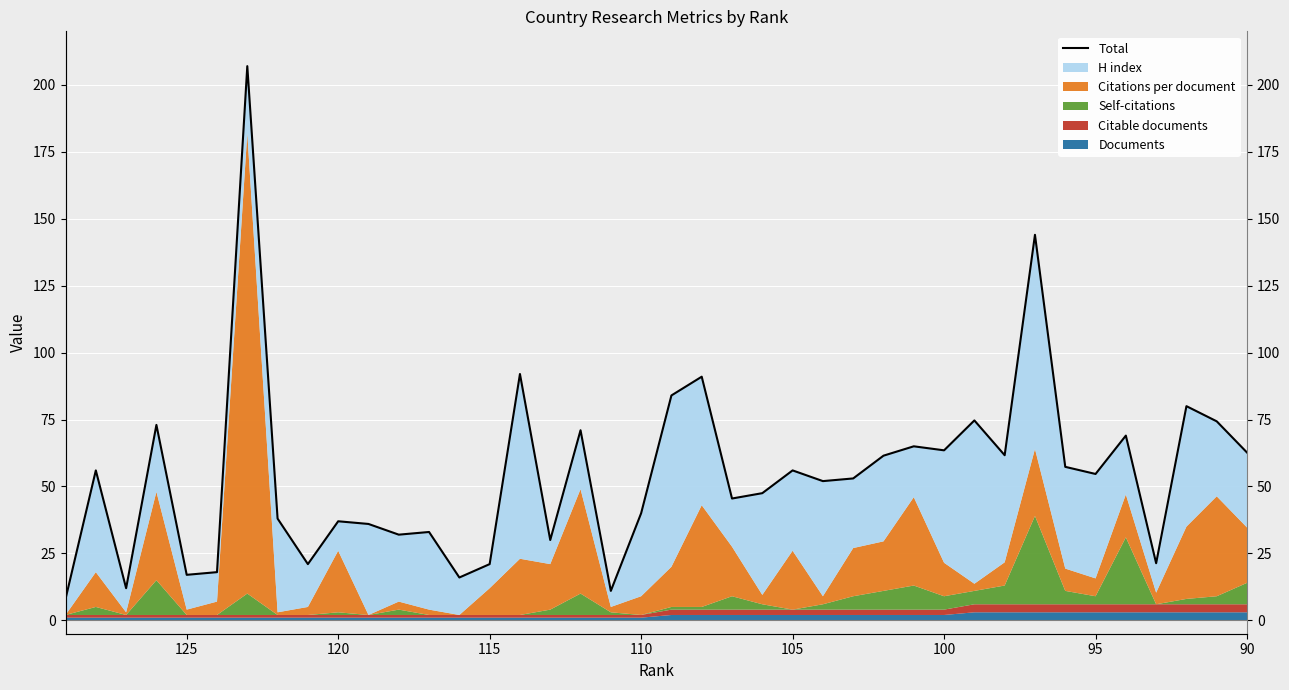

Reading left to right, extract all data points from this chart.

8.0	56.0	12.0	73.0	17.0	18.0	207.0	38.0	21.0	37.0	36.0	32.0	33.0	16.0	21.0	92.0	30.0	71.0	11.0	40.0	84.0	91.0	45.5	47.5	56.0	52.0	53.0	61.5	65.0	63.5	74.7	61.7	144.0	57.3	54.7	69.0	21.3	80.0	74.3	62.7